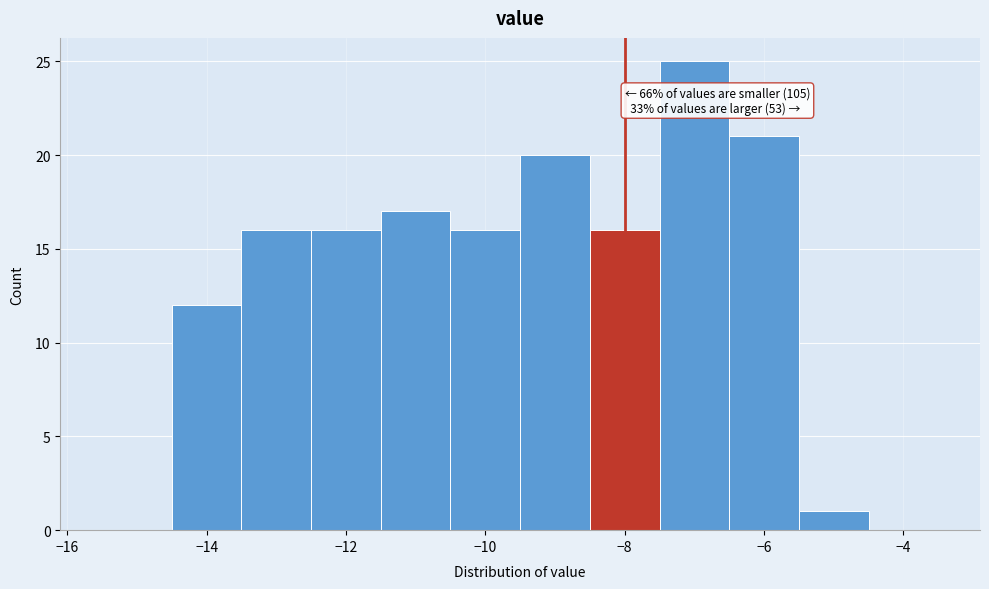

Which range on the x-axis has the tallest bar?

-7.5 to -6.5